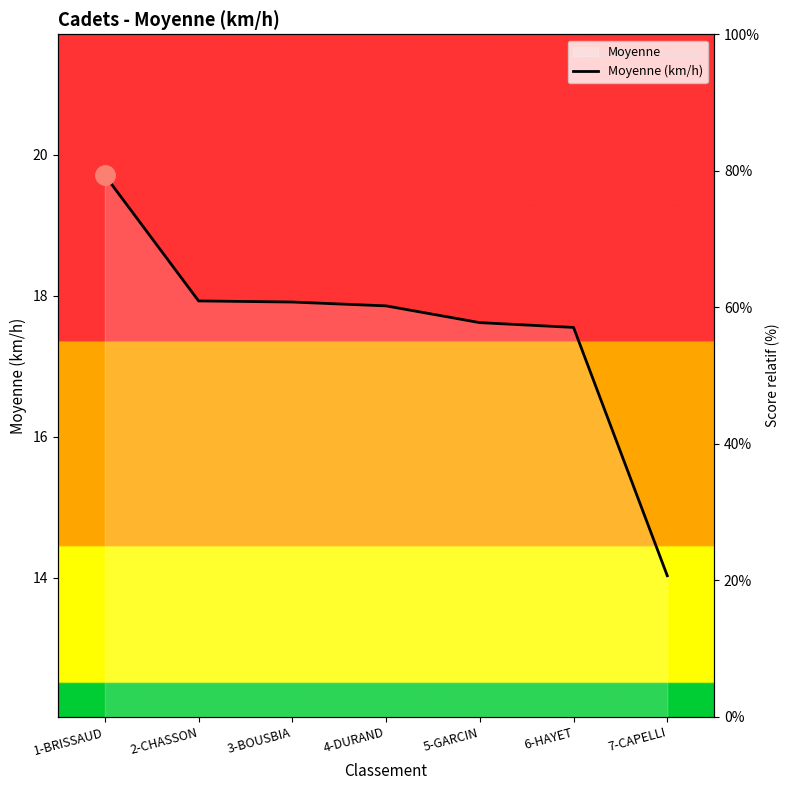

True or false: there are more than 1 points higher than both neighbors.

False